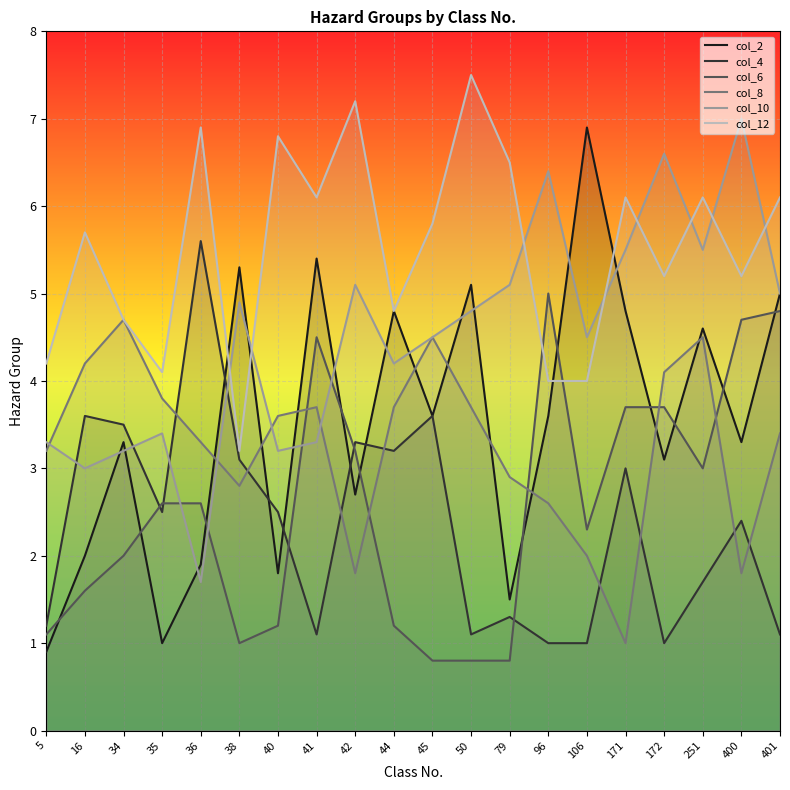

The value of col_10 at 45 is 4.5. True or false?

True